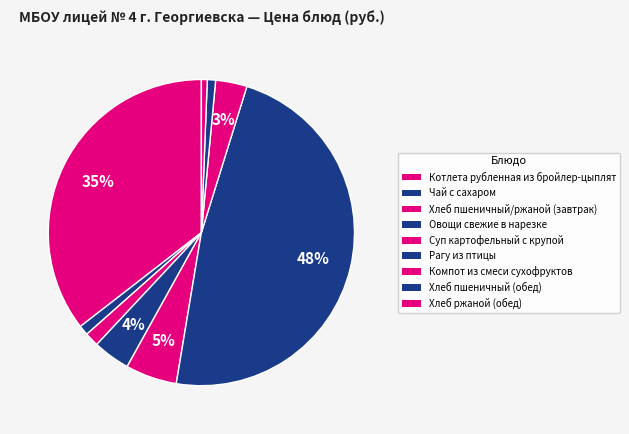

What is the smallest slice in the pie chart?

Хлеб ржаной (обед)